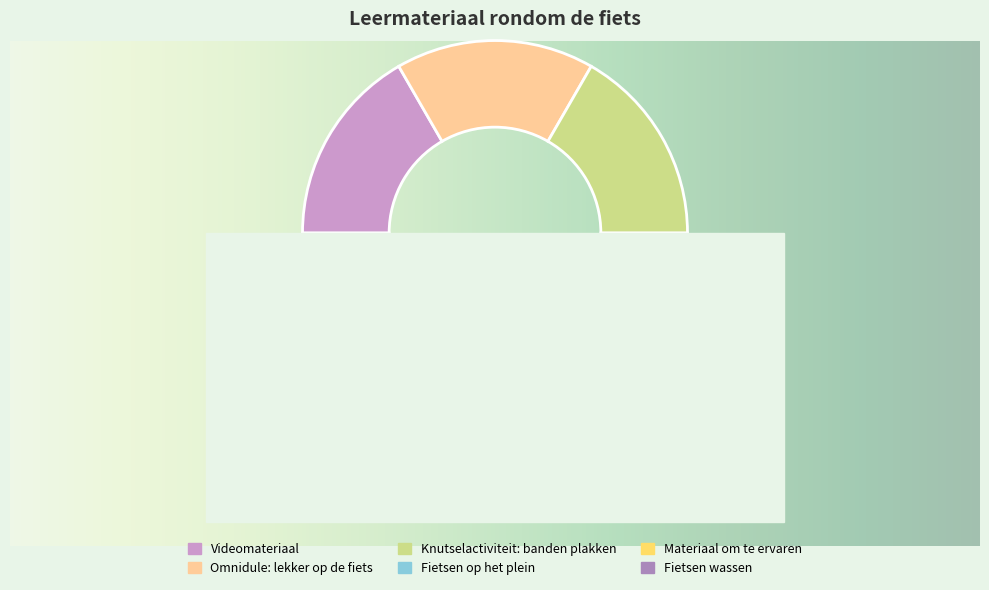

Count the number of slices in the pie.

6